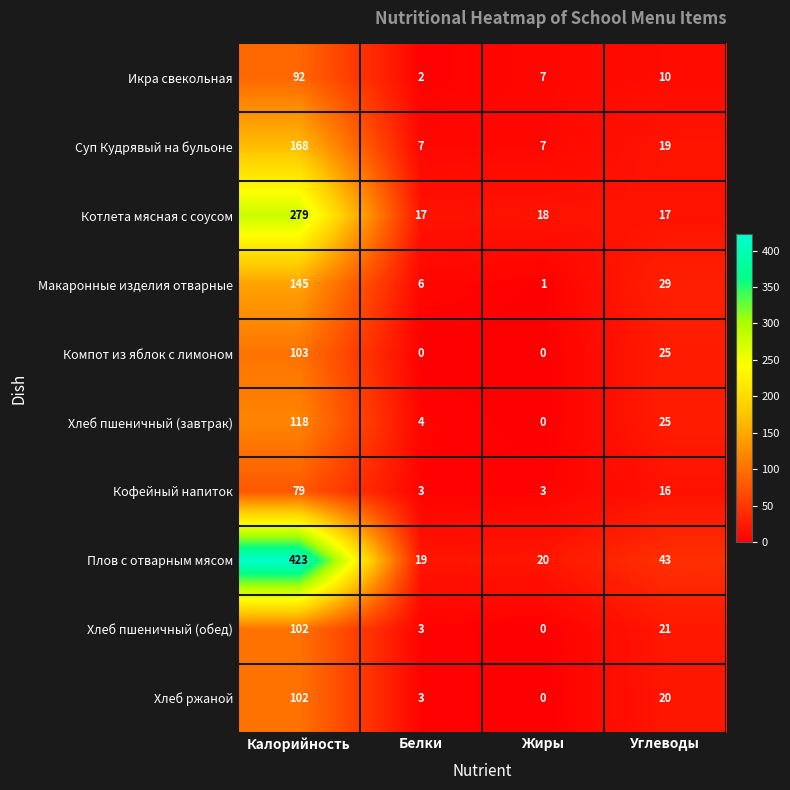

Which series has the widest spread of values?

Плов с отварным мясом